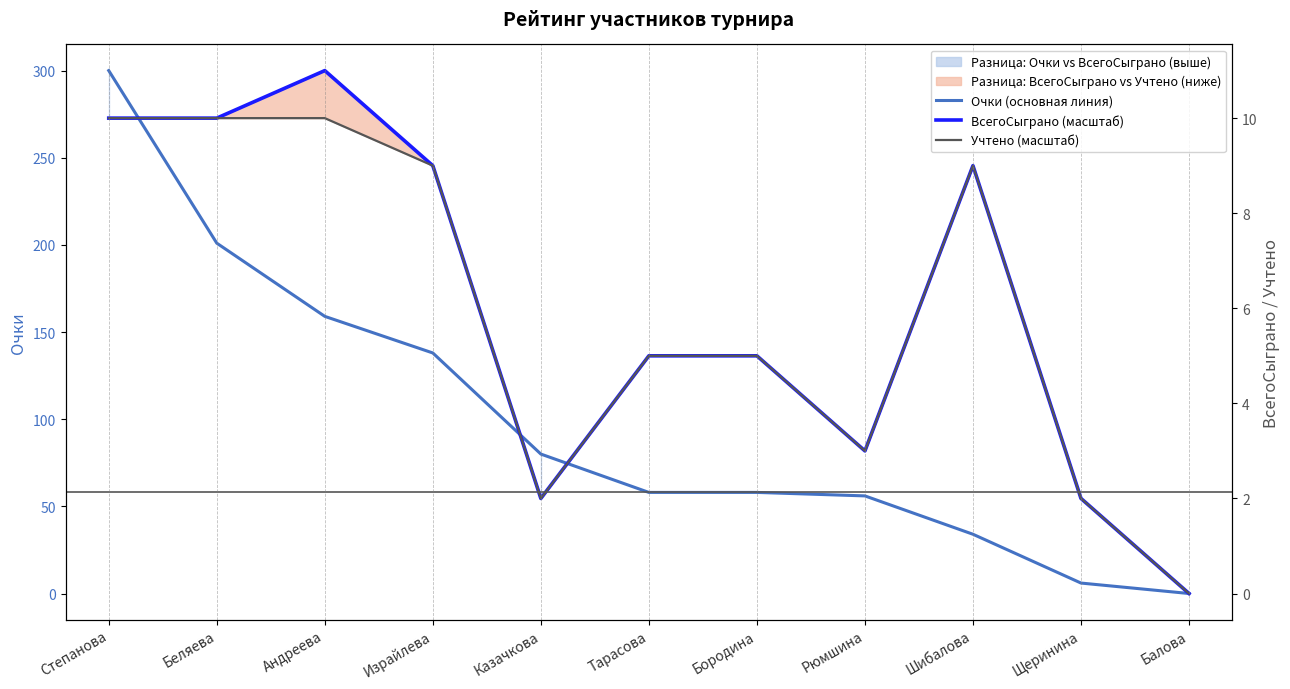

Where does the ВсегоСыграно (масштаб) series first go above 136?

Степанова